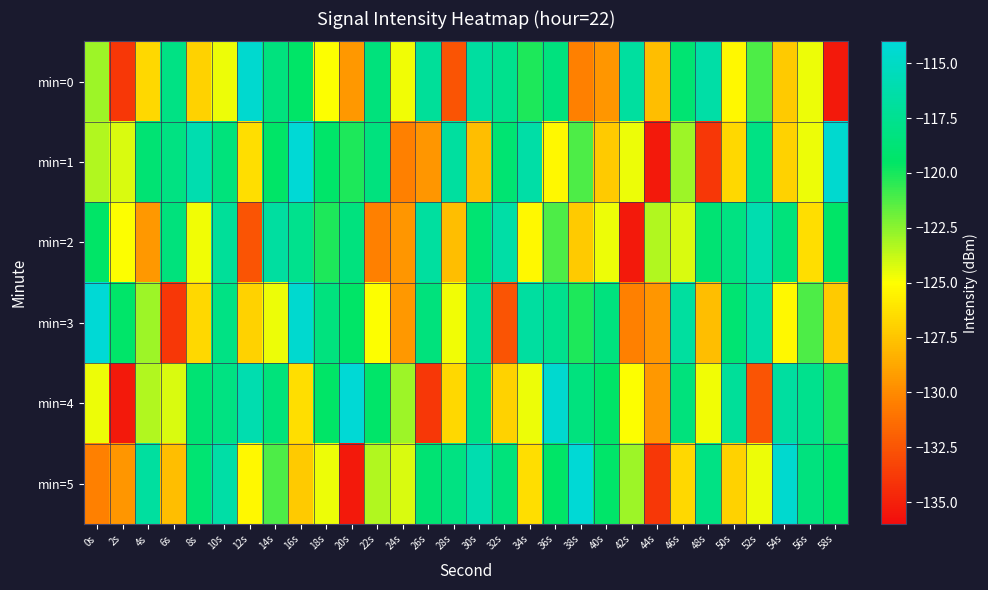

What is the greatest value displayed?

-114.2